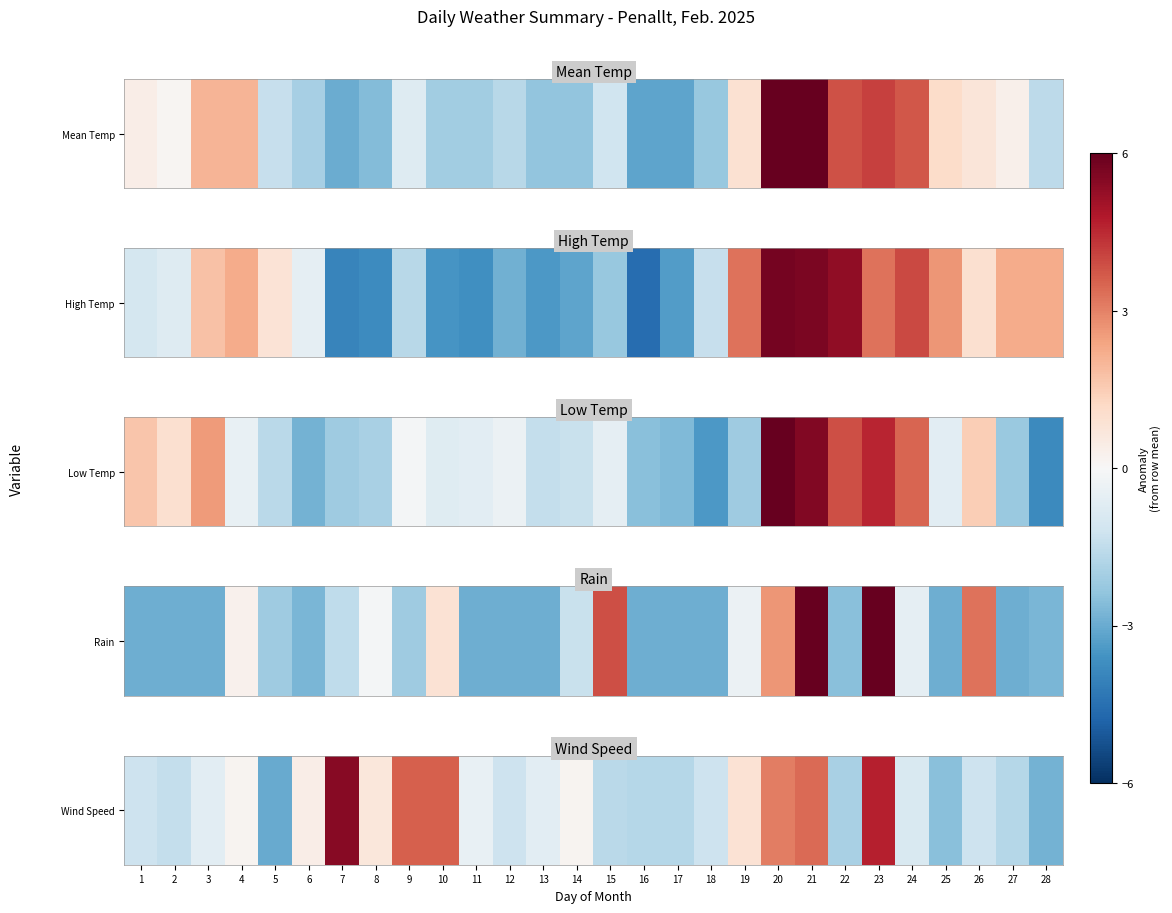

What is the minimum value shown in the chart?

-3.0